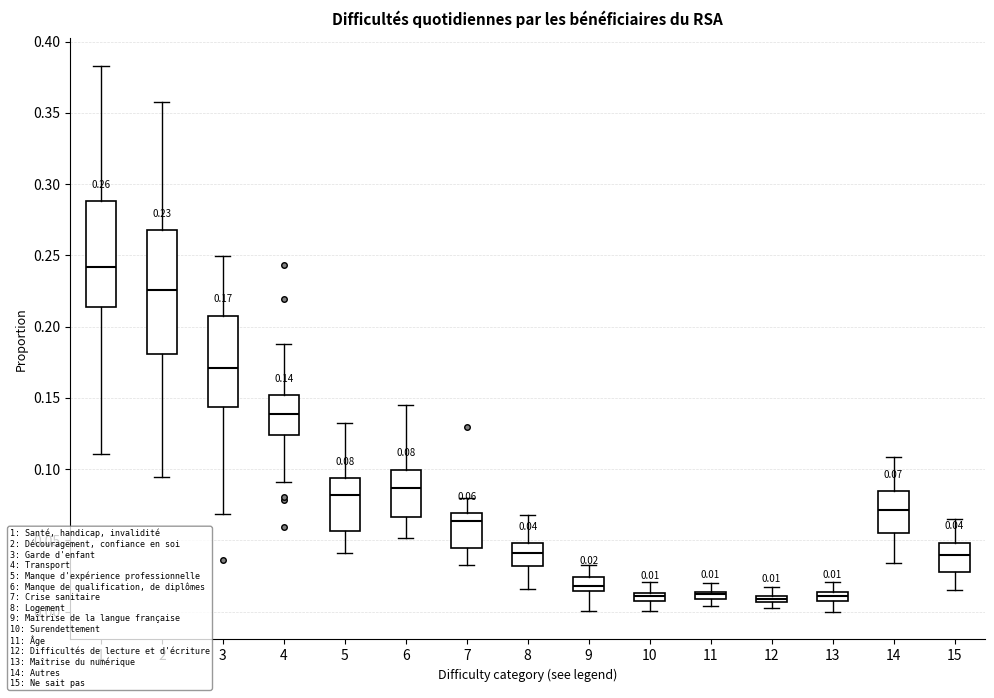

Comparing the boxes themselves (not the whiskers), which one is the tallest?

2